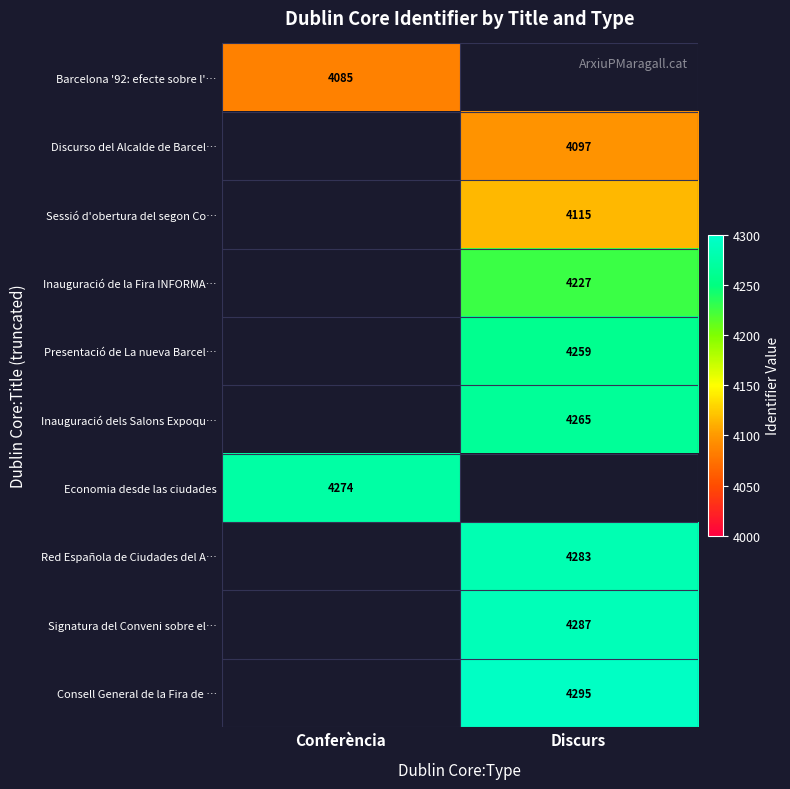

True or false: Discurso del Alcalde de Barcel… has a value of 4097 at Discurs.

True